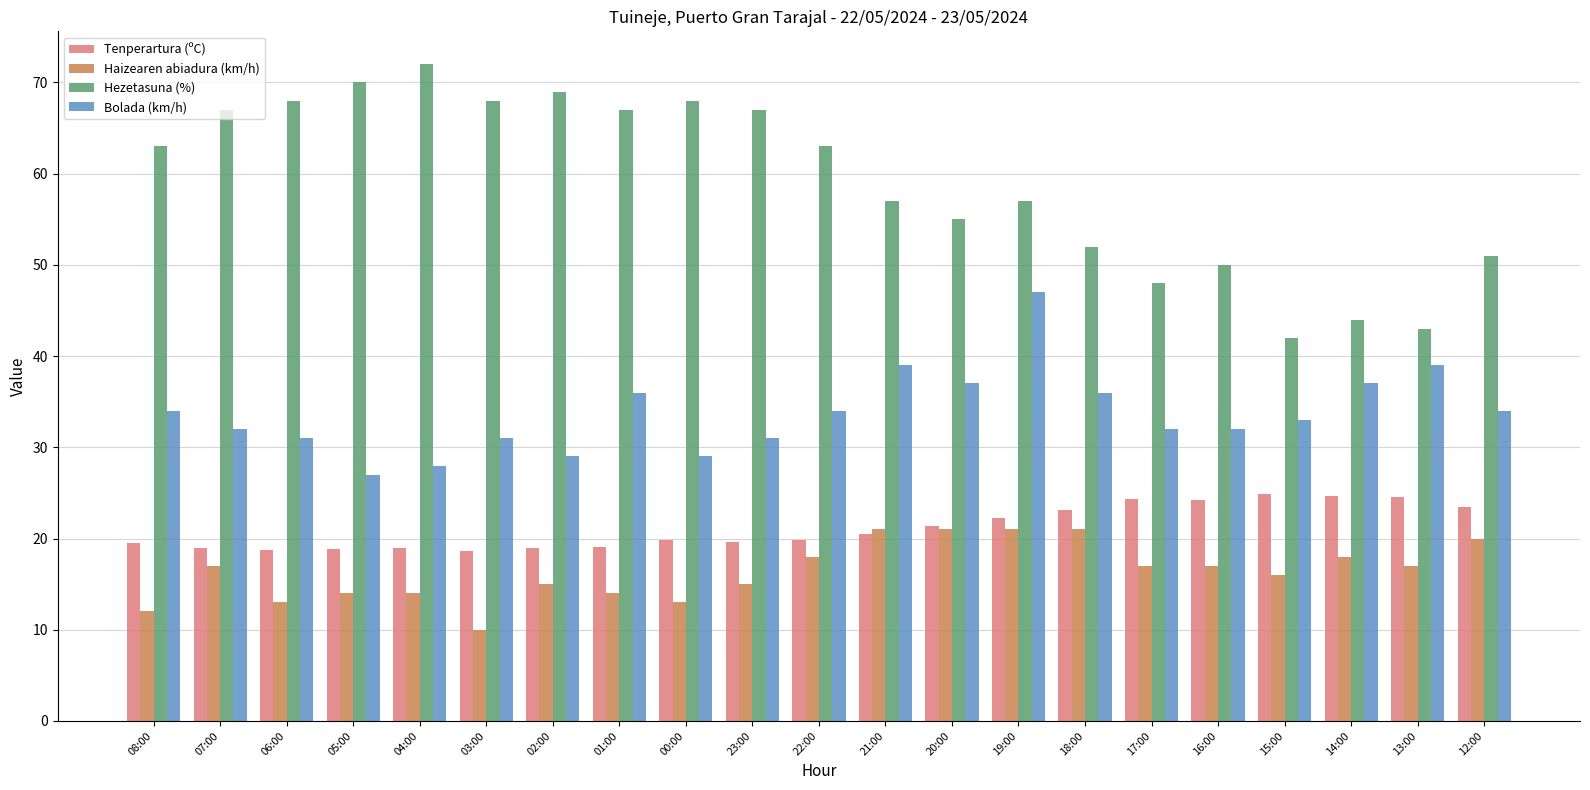

List the series in order of their peak value, highest first.

Hezetasuna (%), Bolada (km/h), Tenperartura (ºC), Haizearen abiadura (km/h)